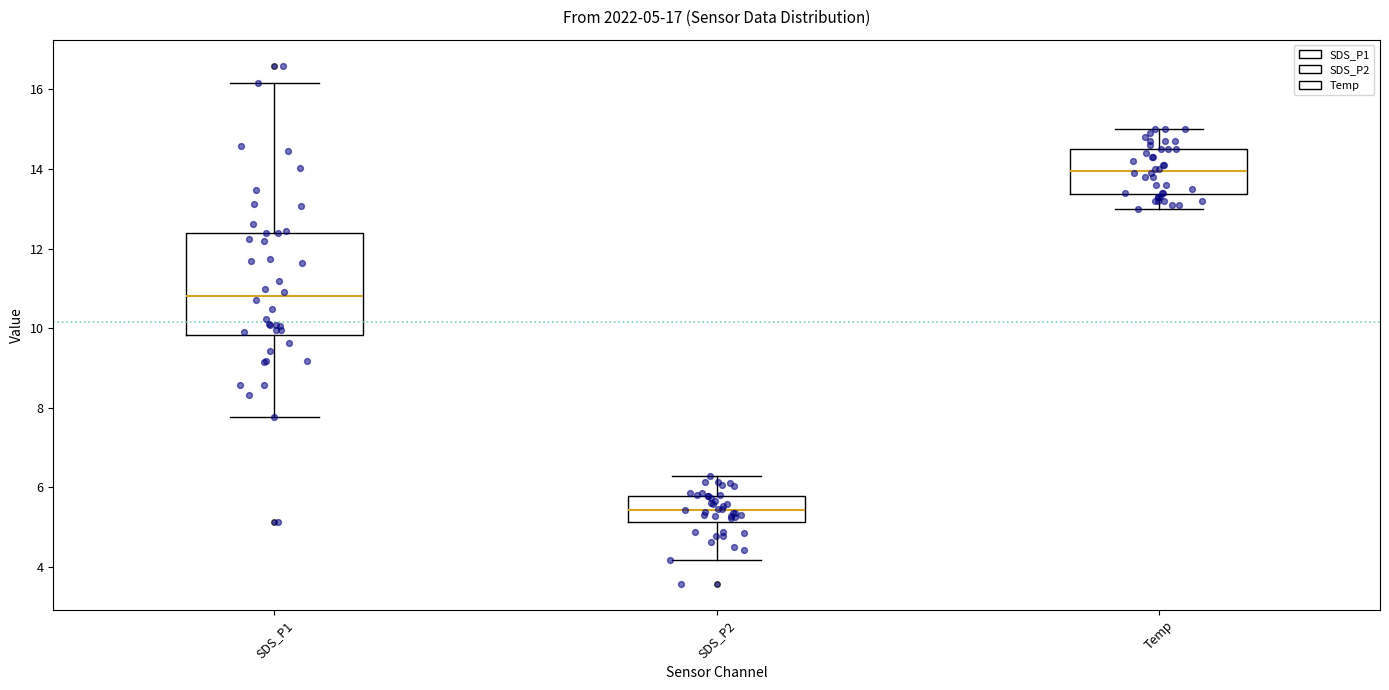

Comparing the boxes themselves (not the whiskers), which one is the tallest?

SDS_P1